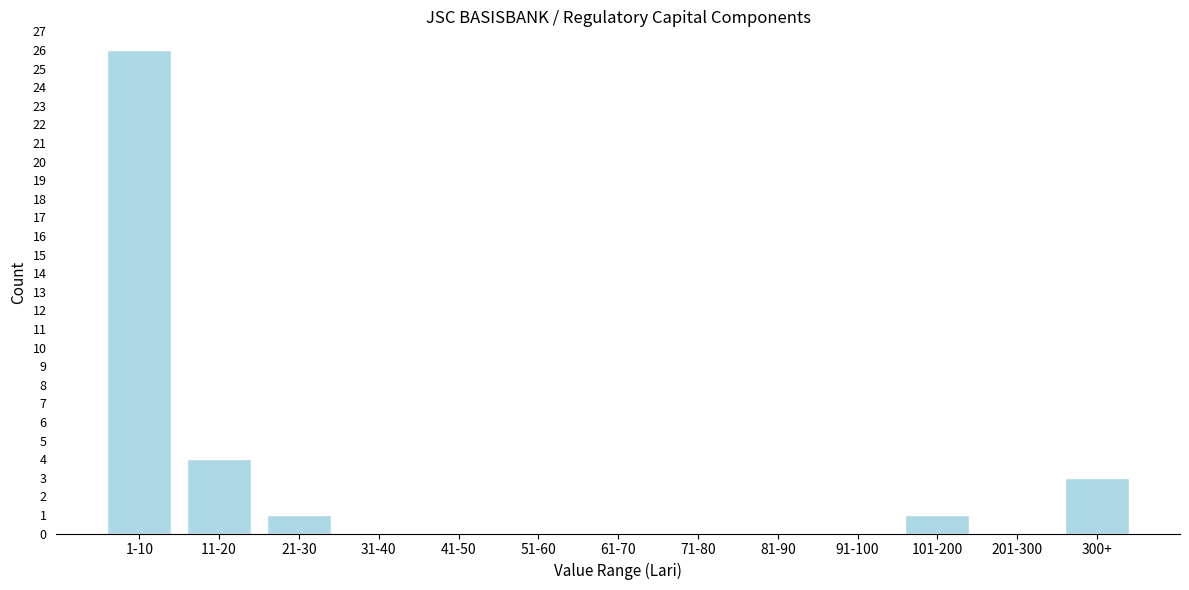

Reading left to right, extract all data points from this chart.

1-10=26	11-20=4	21-30=1	31-40=0	41-50=0	51-60=0	61-70=0	71-80=0	81-90=0	91-100=0	101-200=1	201-300=0	300+=3